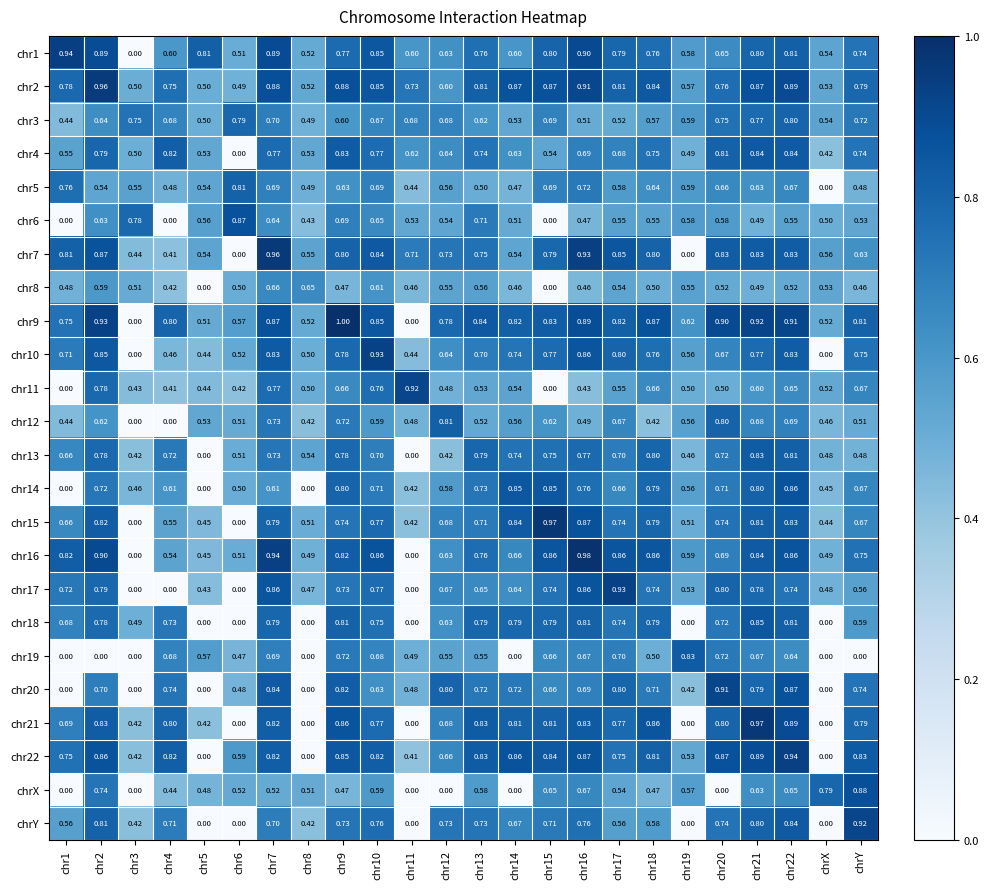

Is the value of chr9 at chr20 greater than the value of chr16 at chr14?

Yes